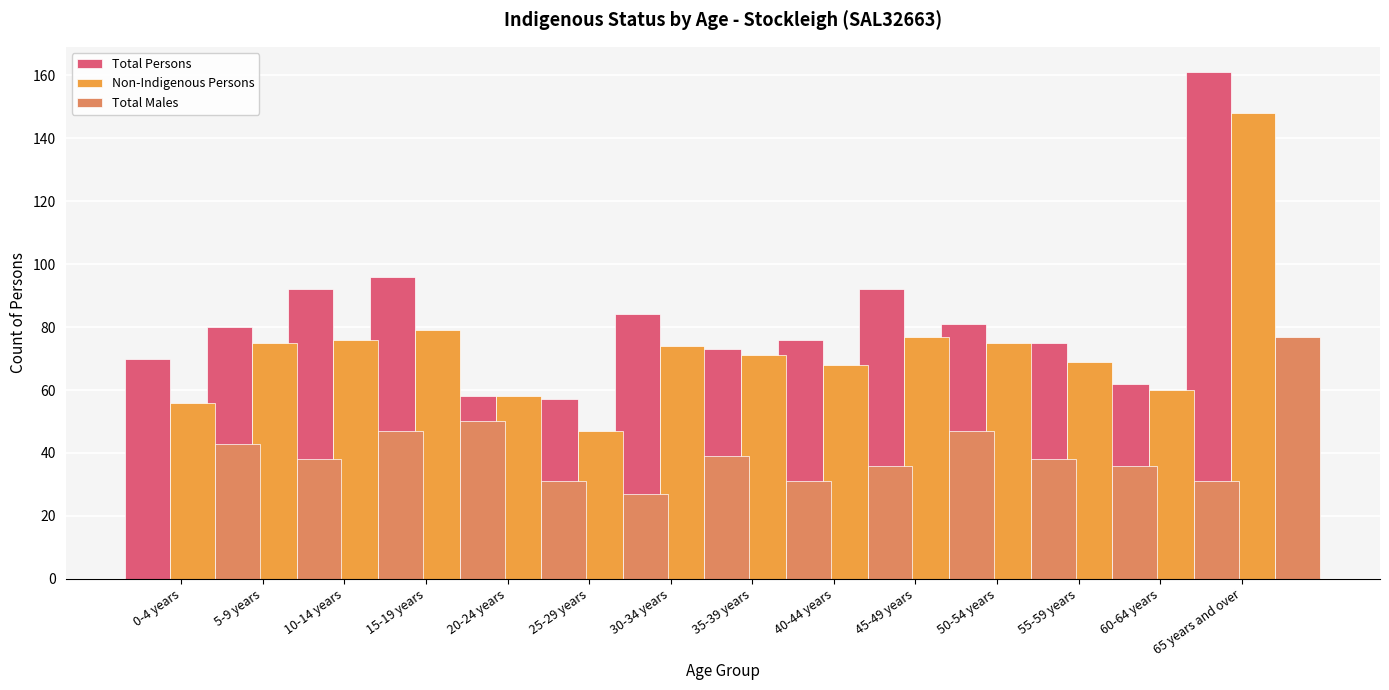

What is the sum of the Total Males values at 30-34 years and 45-49 years?

63